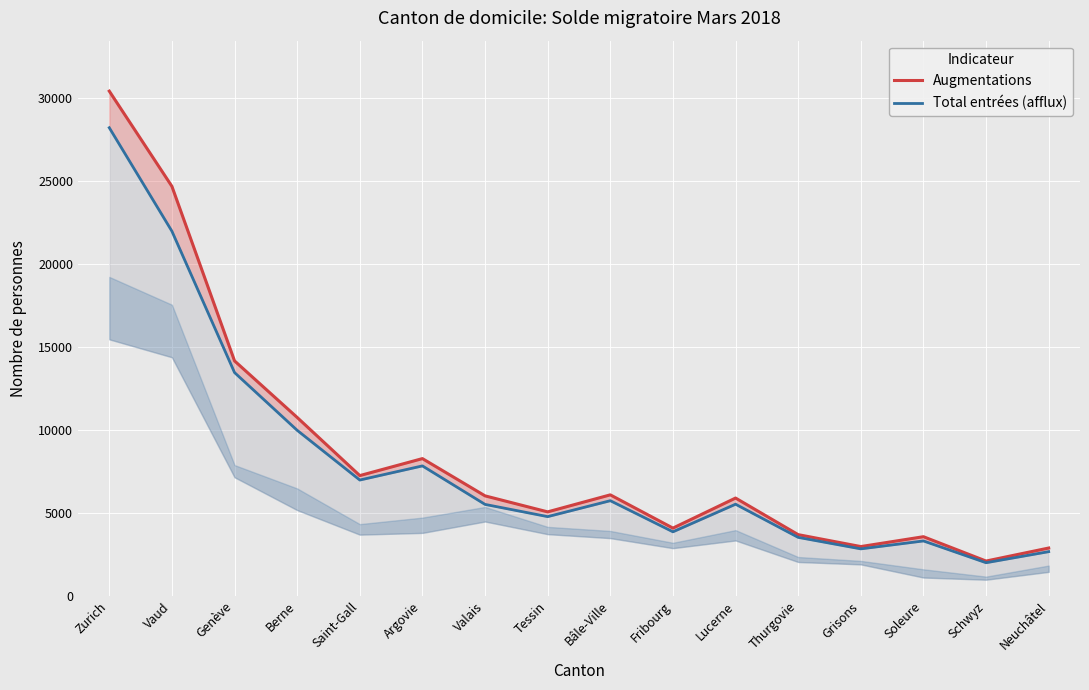

What is the spread (max minus min) of values at Zurich?

2203